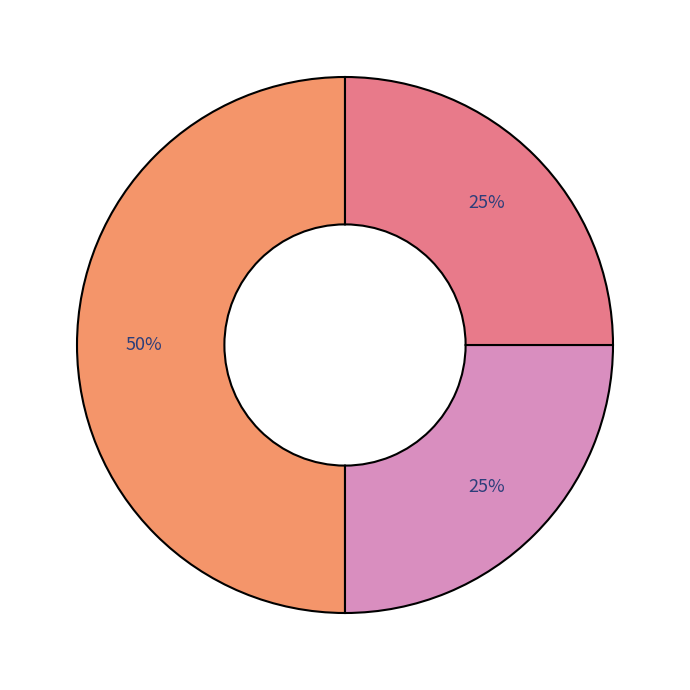

Count the number of slices in the pie.

3